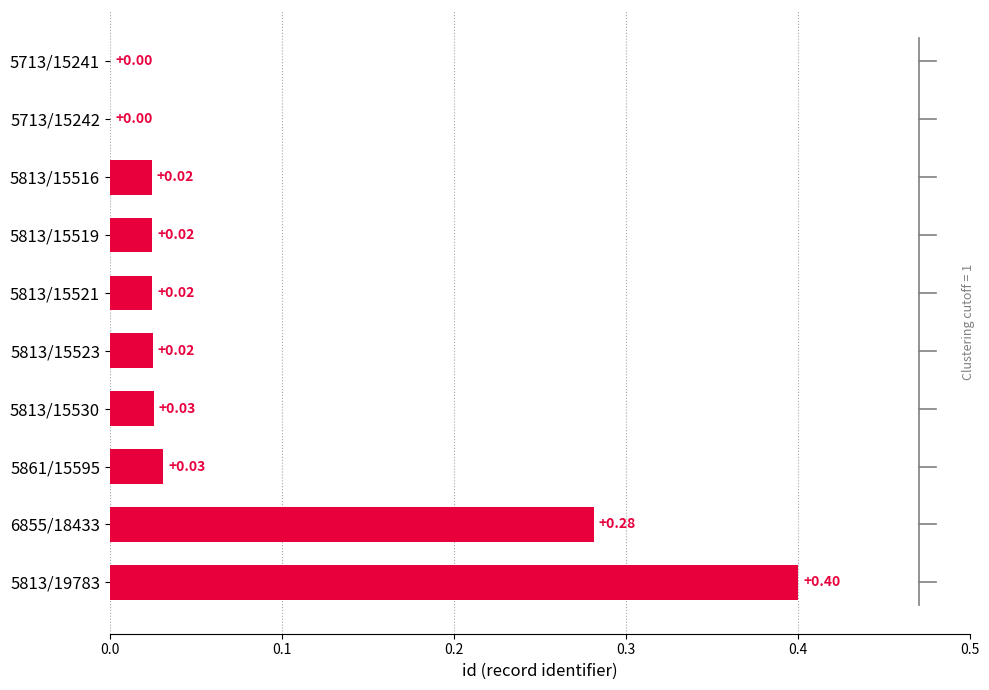

What is the sum of all values?

0.8